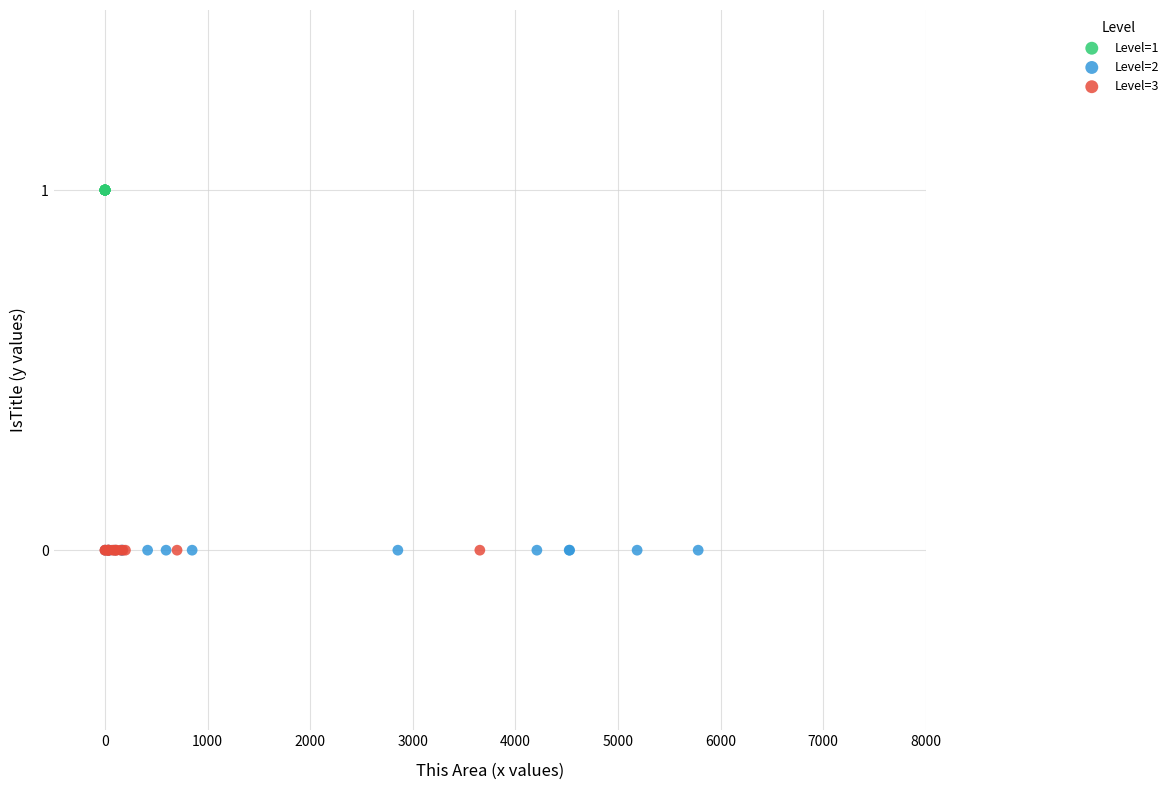

What are all the series names shown in the legend?

Level=1, Level=2, Level=3